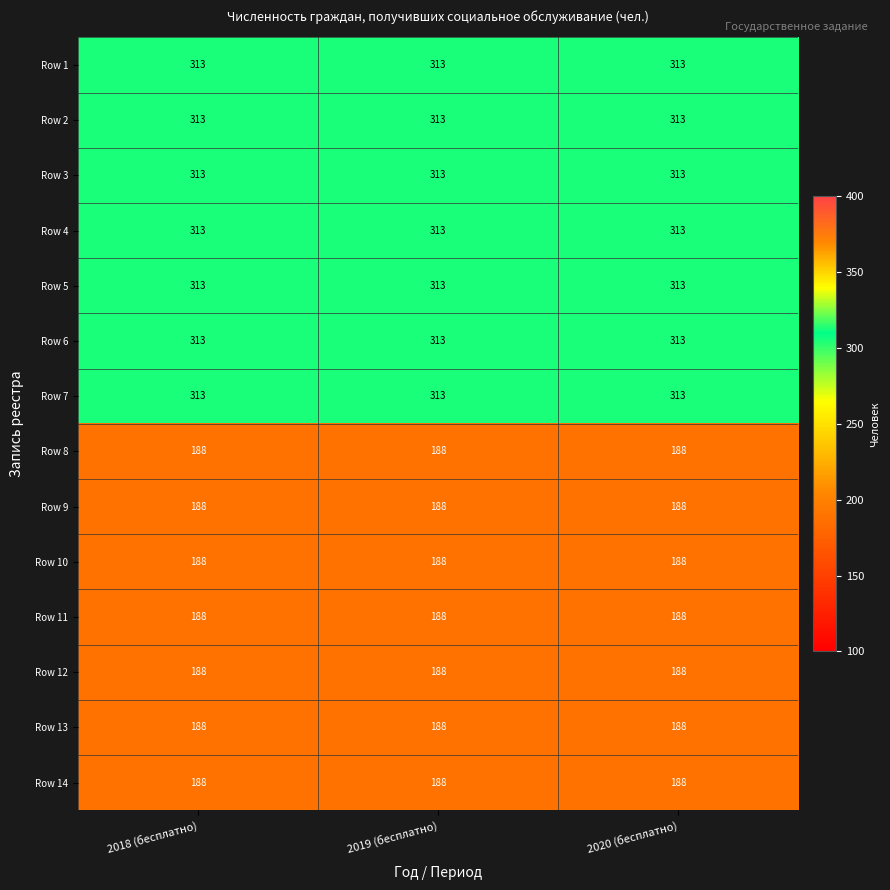

What value does the Row 7 series have at 2020 (бесплатно)?

313